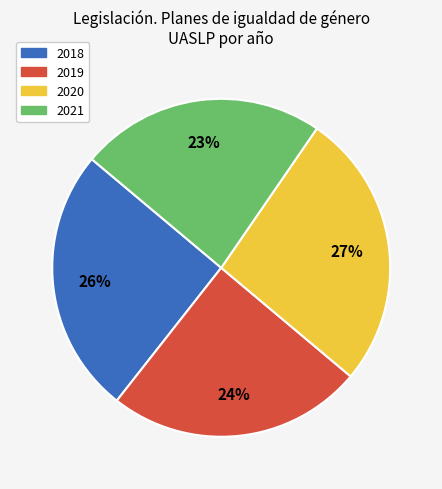

Between 2018 and 2021, which is larger?

2018